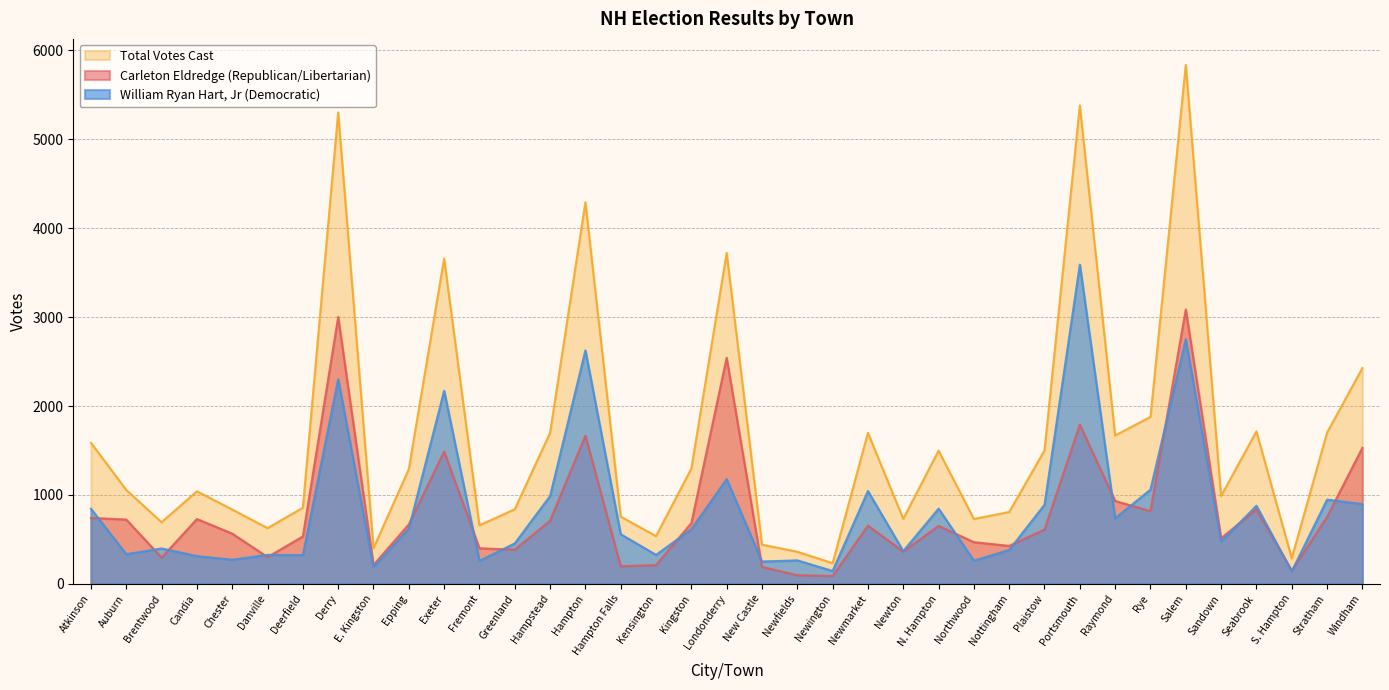

What is the difference between the maximum and minimum values in the Carleton Eldredge (Republican/Libertarian) series?

2998